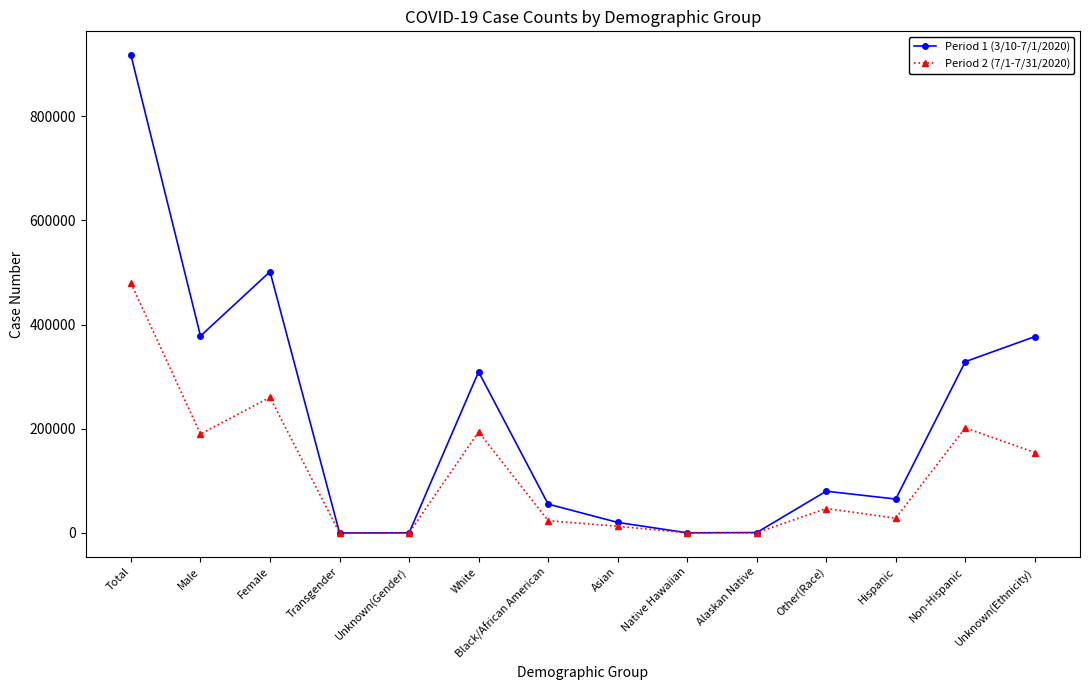

What is the total value across all series at Hispanic?

93483